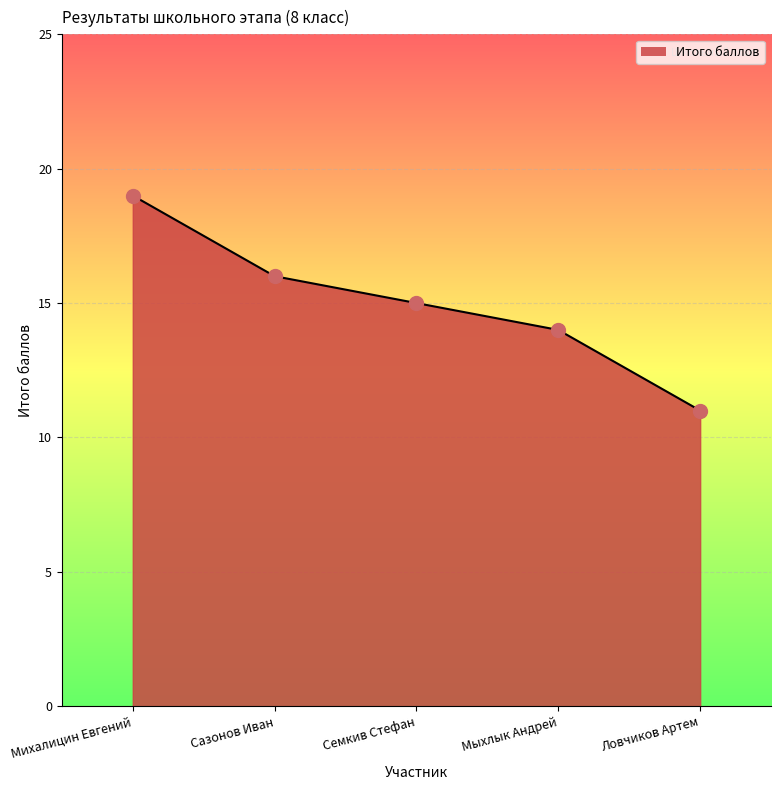

Between Мыхлык Андрей and Семкив Стефан, which is larger?

Семкив Стефан